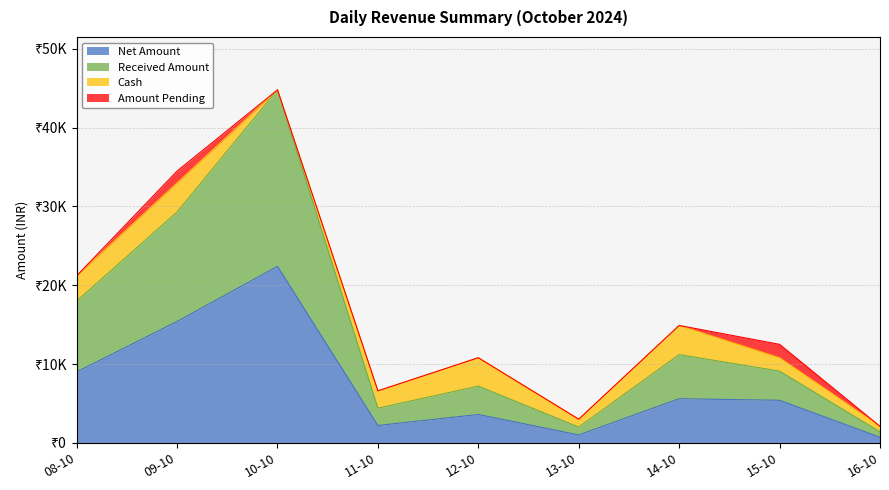

Which label corresponds to the smallest value in the chart?

16-10